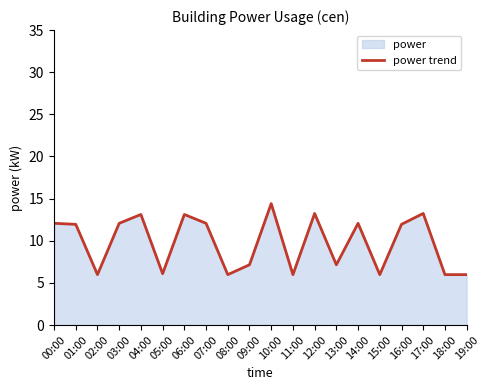

What is the average value?

9.8